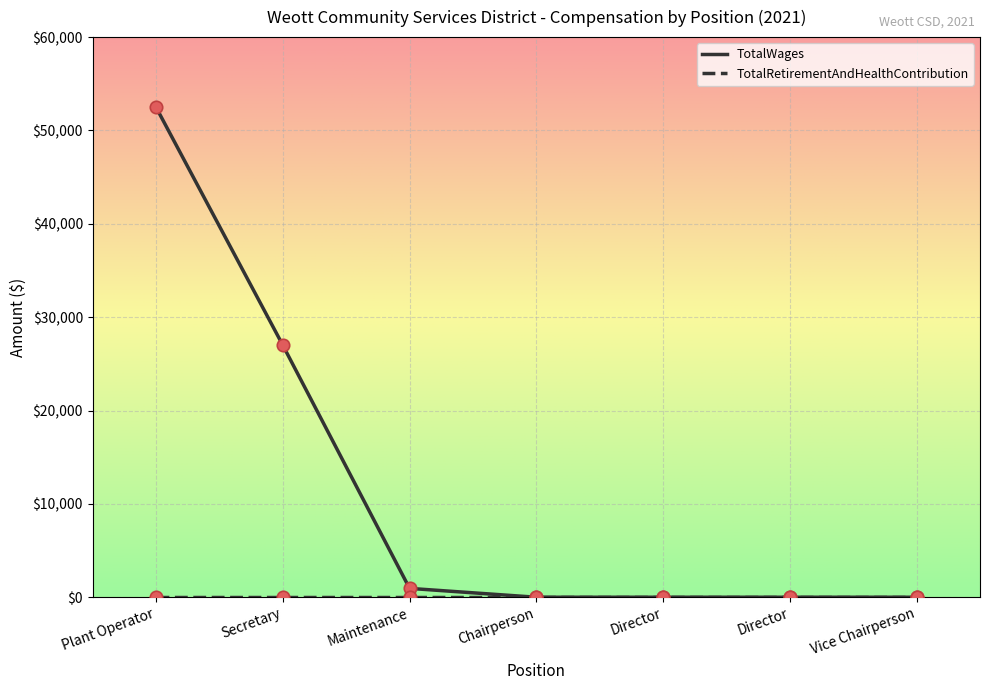

Which has a higher value, Vice Chairperson or Plant Operator?

Plant Operator